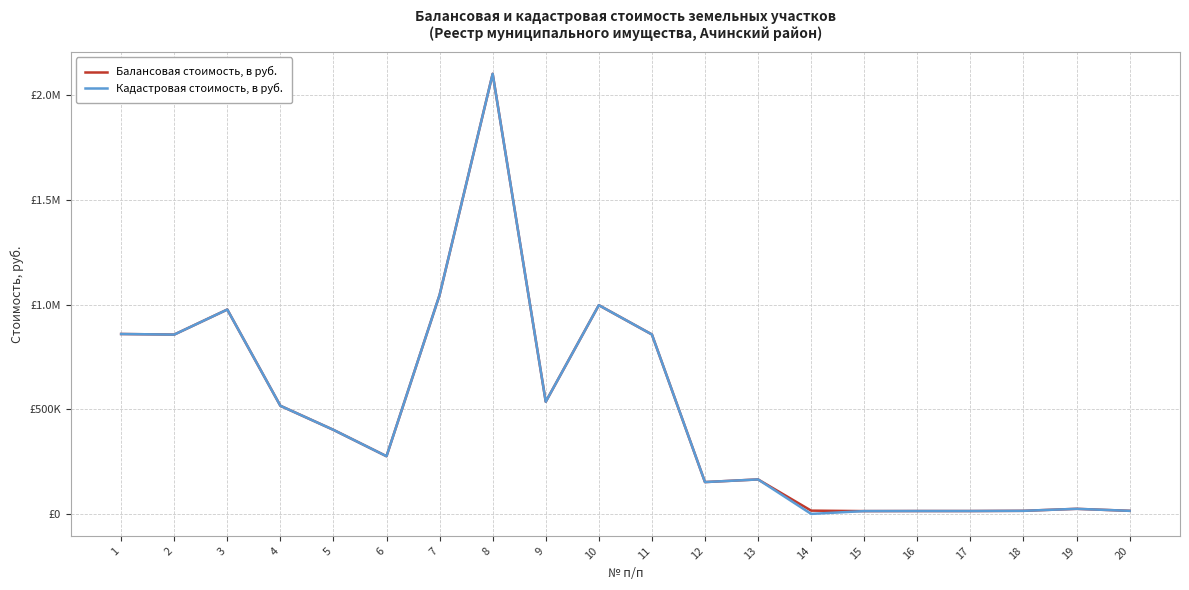

Is this an area chart (filled region under the line)?

No